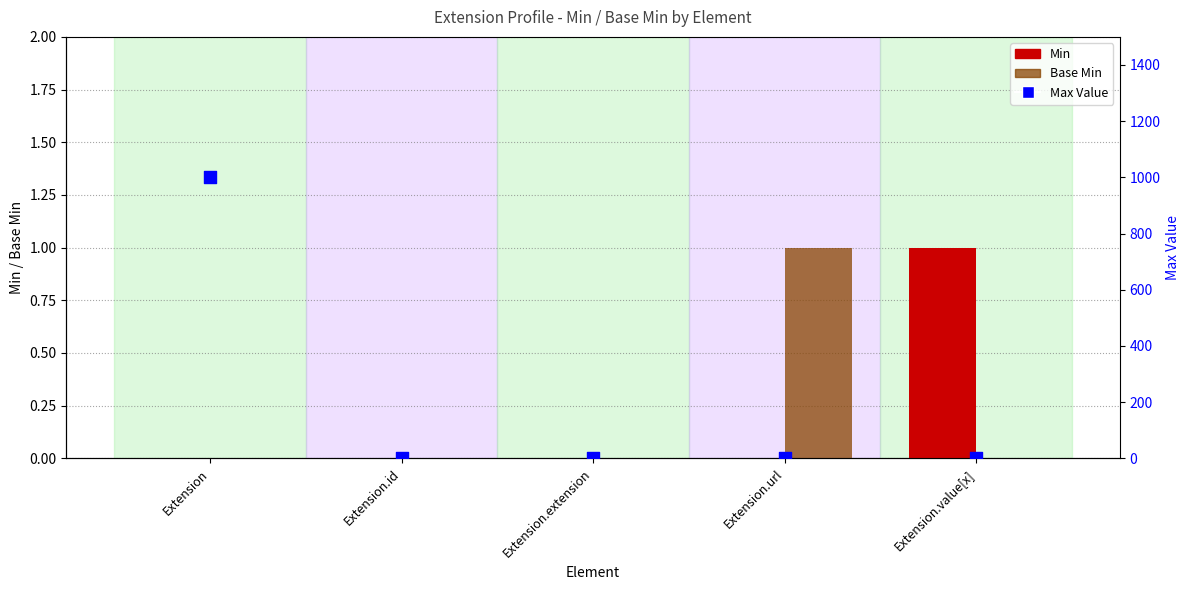

At how many categories does at least one series exceed 989?

1